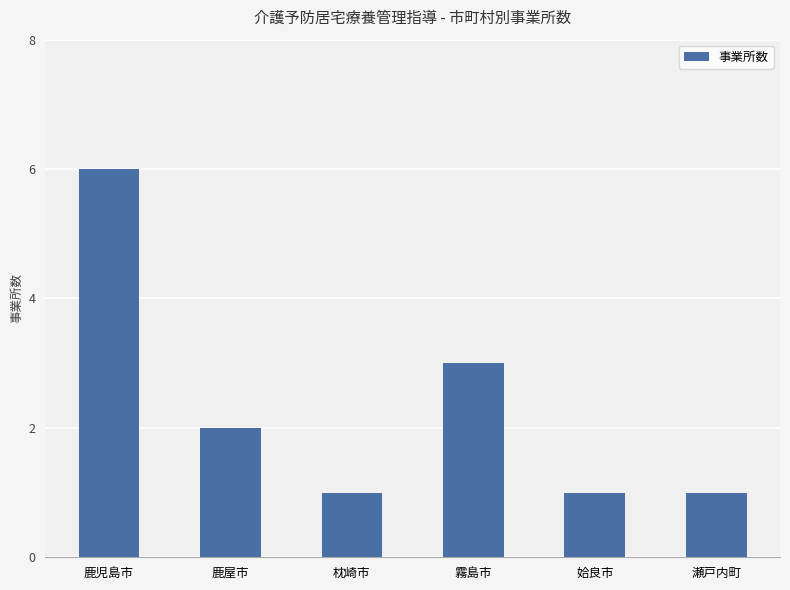

Where does the data first go above 2?

鹿児島市